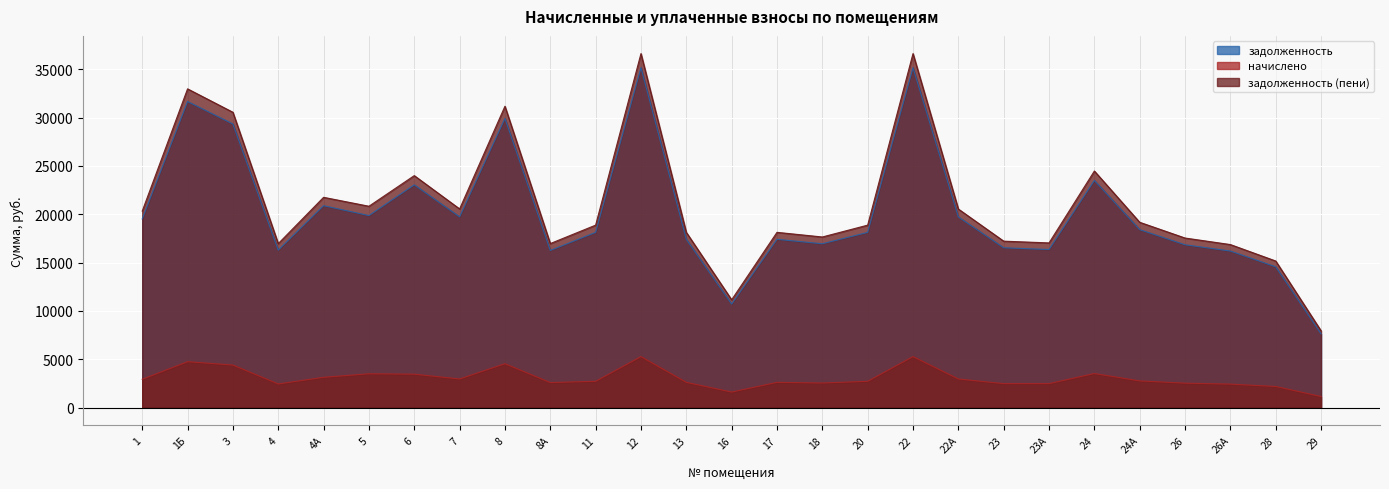

At which label is начислено closest to 3210?

4А